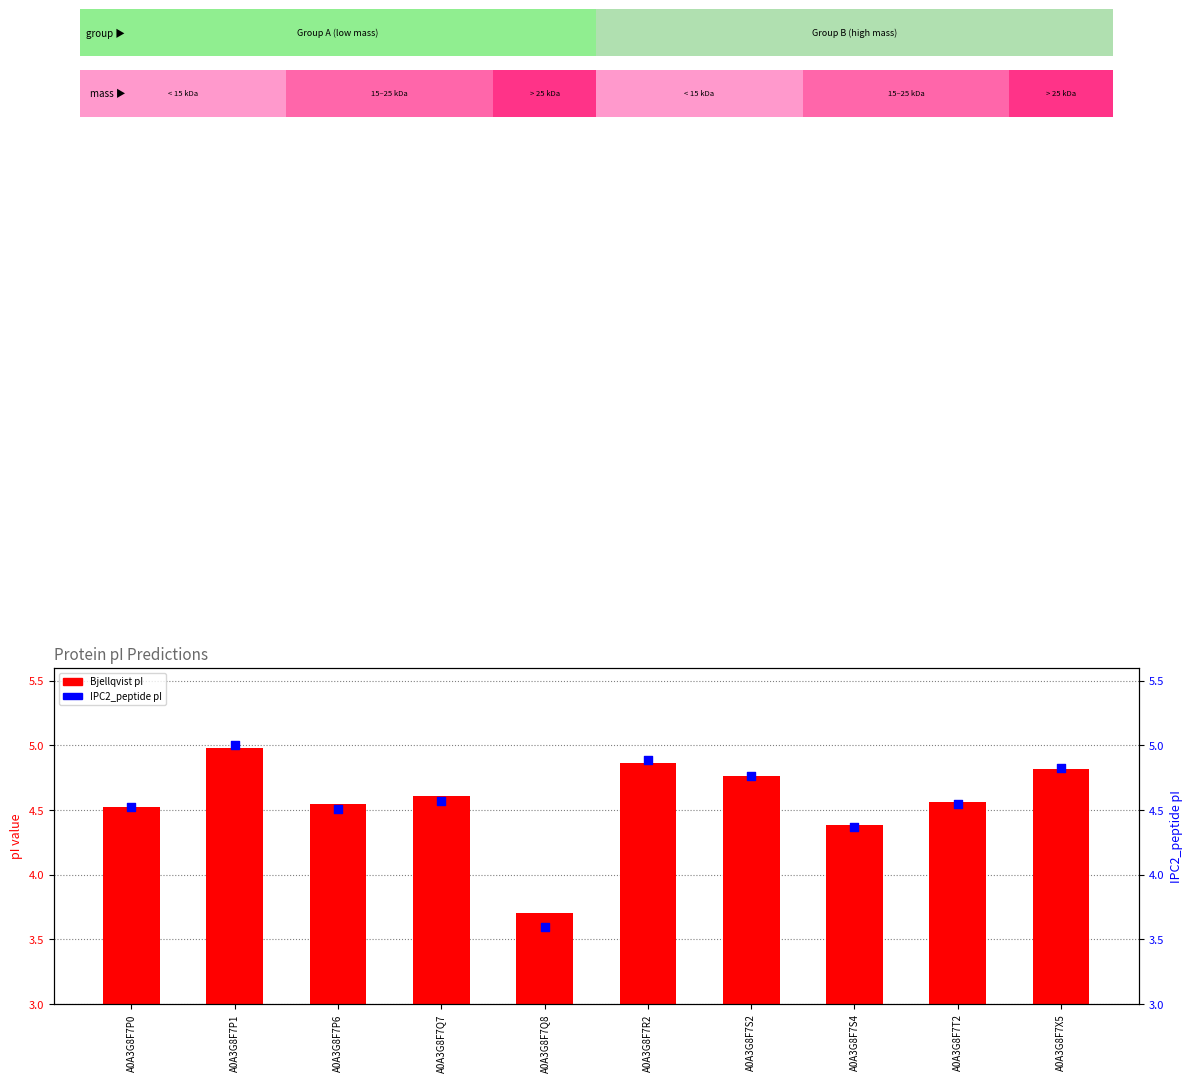

Which series has the largest Y range (max minus min)?

IPC2_peptide